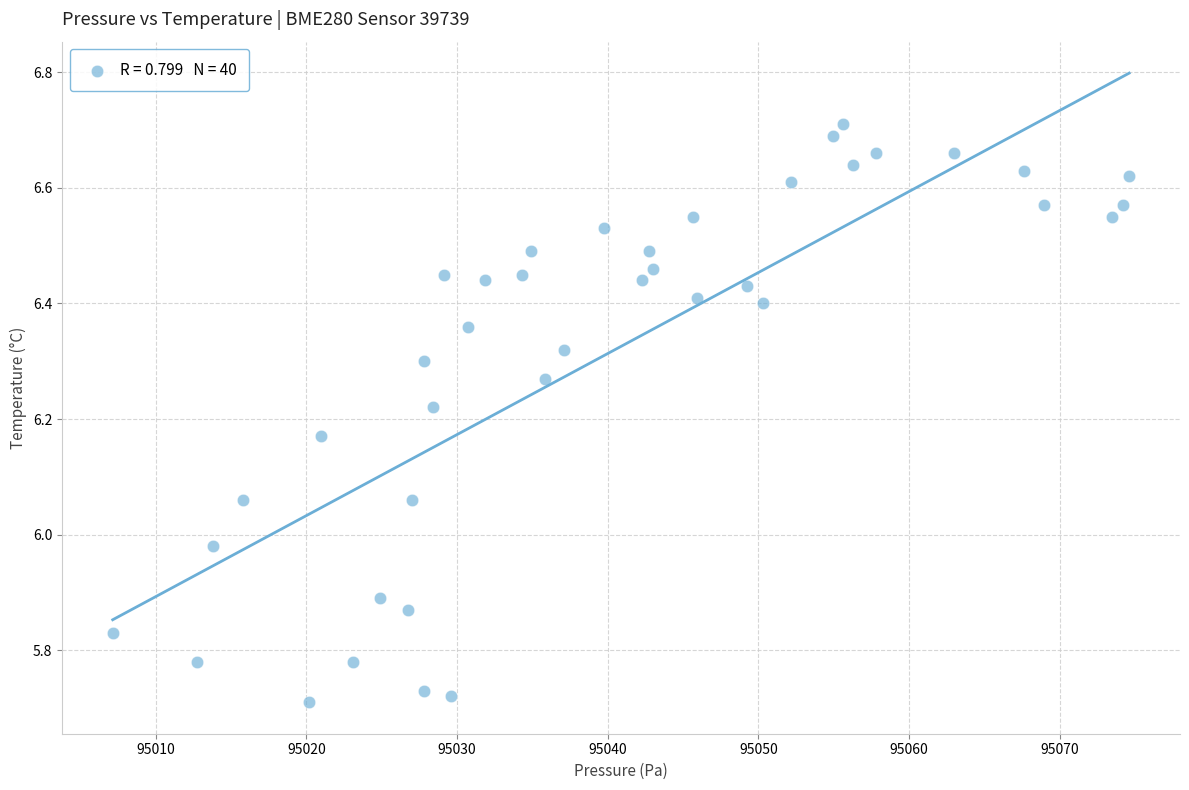

What is the range of X values (max minus min)?

67.4